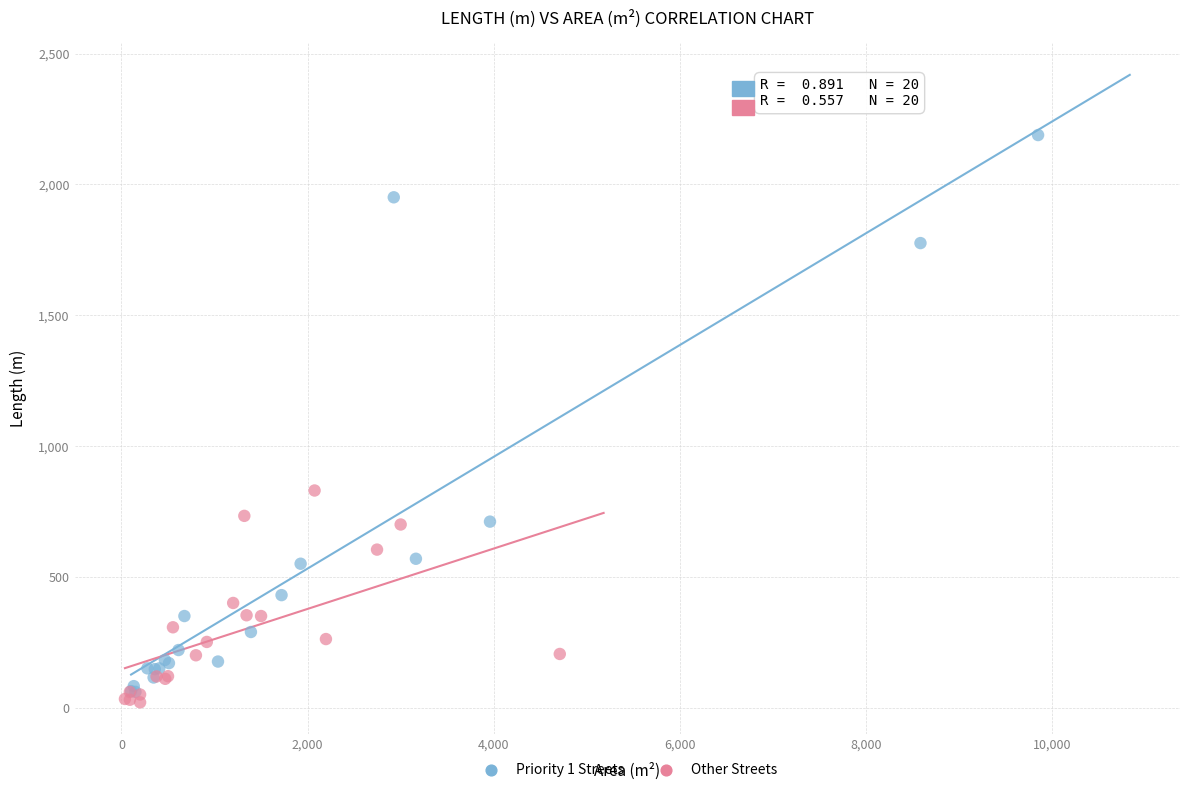

Which series contains the highest Y value?

Priority 1 Streets